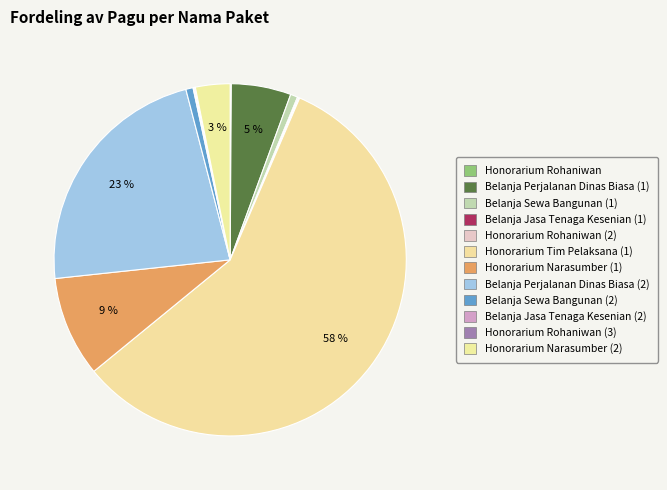

To the nearest percent, what is the difference between the largest and smallest slice percentages?

58%